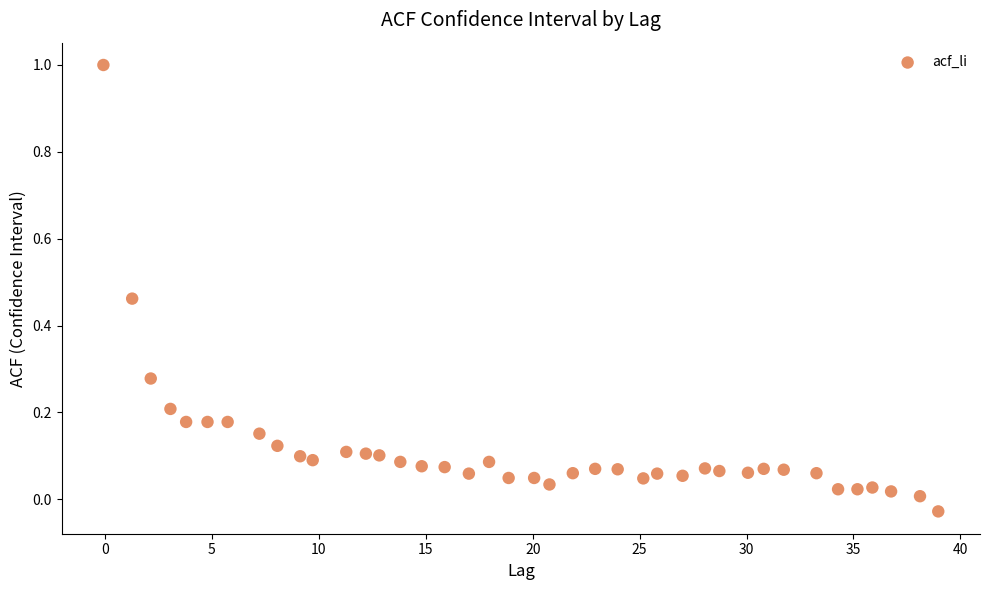

What is the range of Y values (max minus min)?

1.0